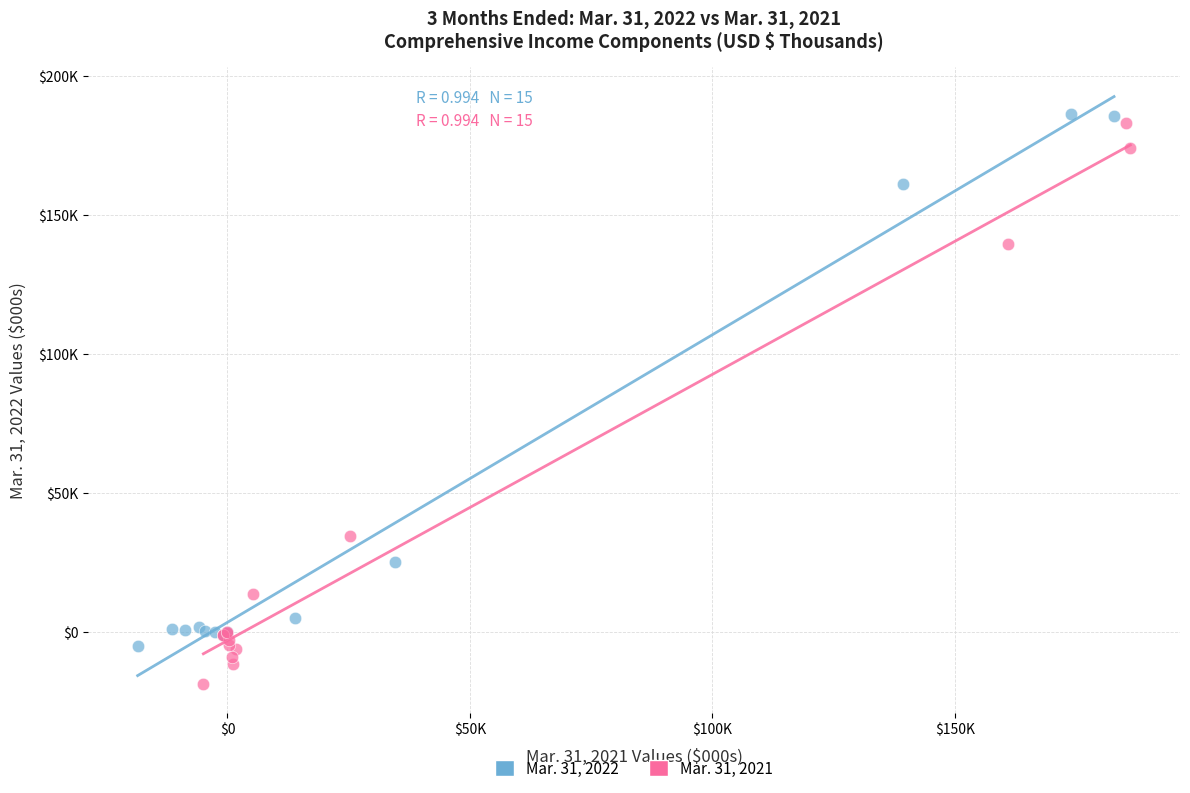

Which series has the widest spread of Y values?

Mar. 31, 2021